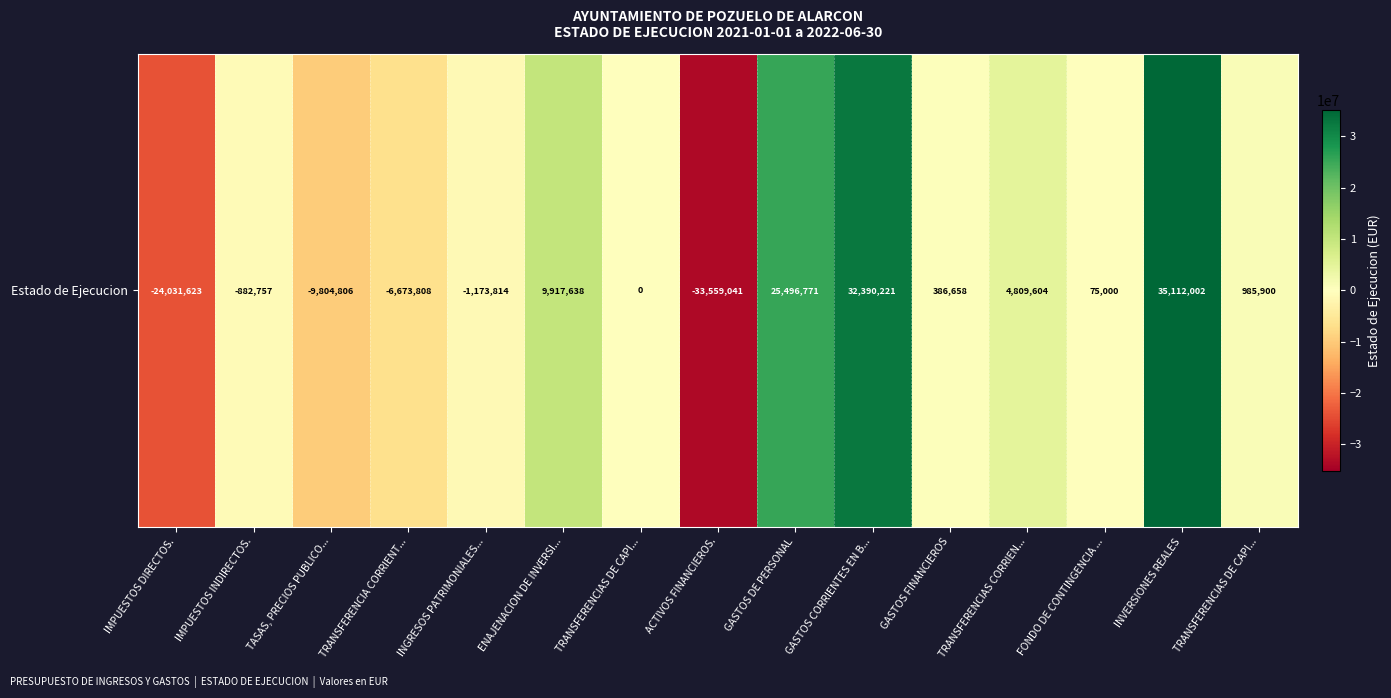

Which has a higher value, GASTOS DE PERSONAL or IMPUESTOS DIRECTOS.?

GASTOS DE PERSONAL